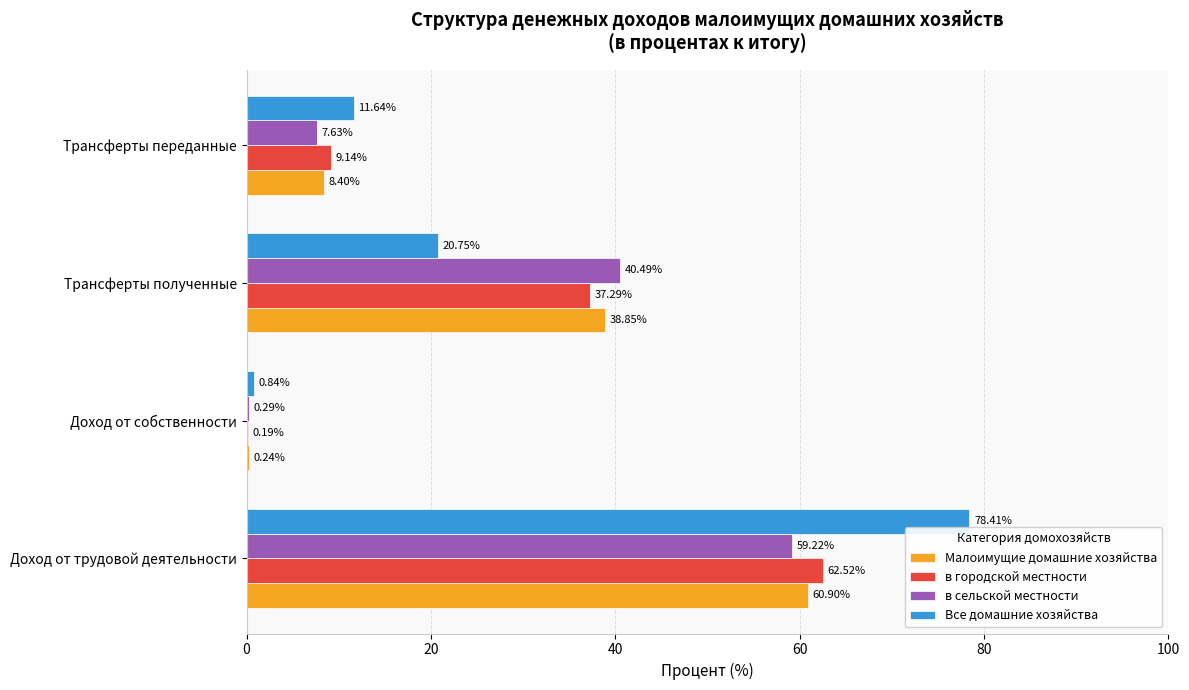

Which series has the largest total across all categories?

Все домашние хозяйства